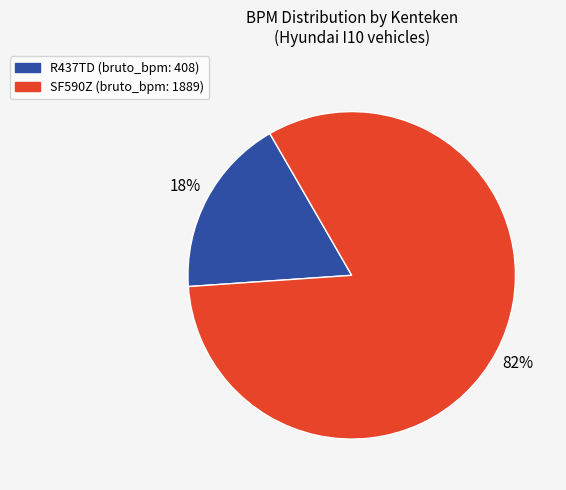

Which category has the smallest portion of the pie?

R437TD